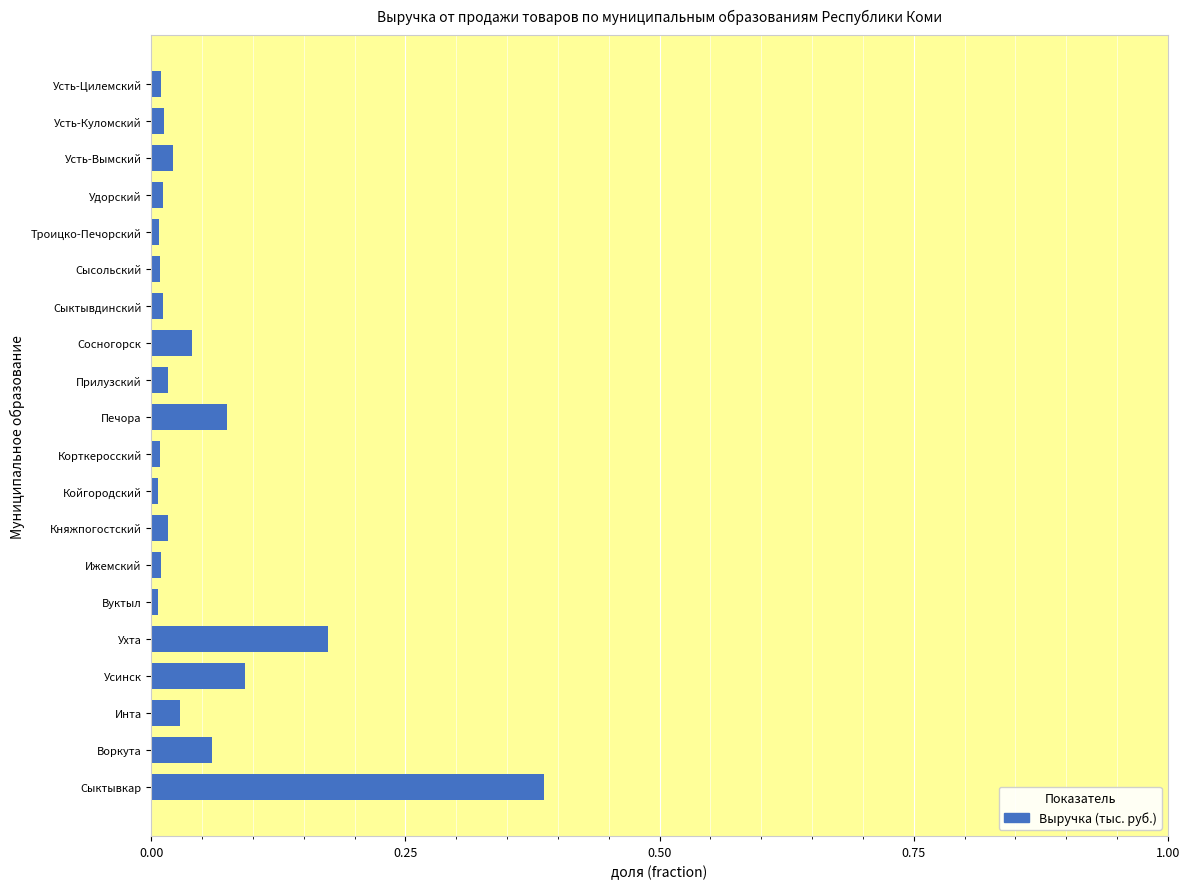

What is the change in value from Инта to Усинск?

+0.1